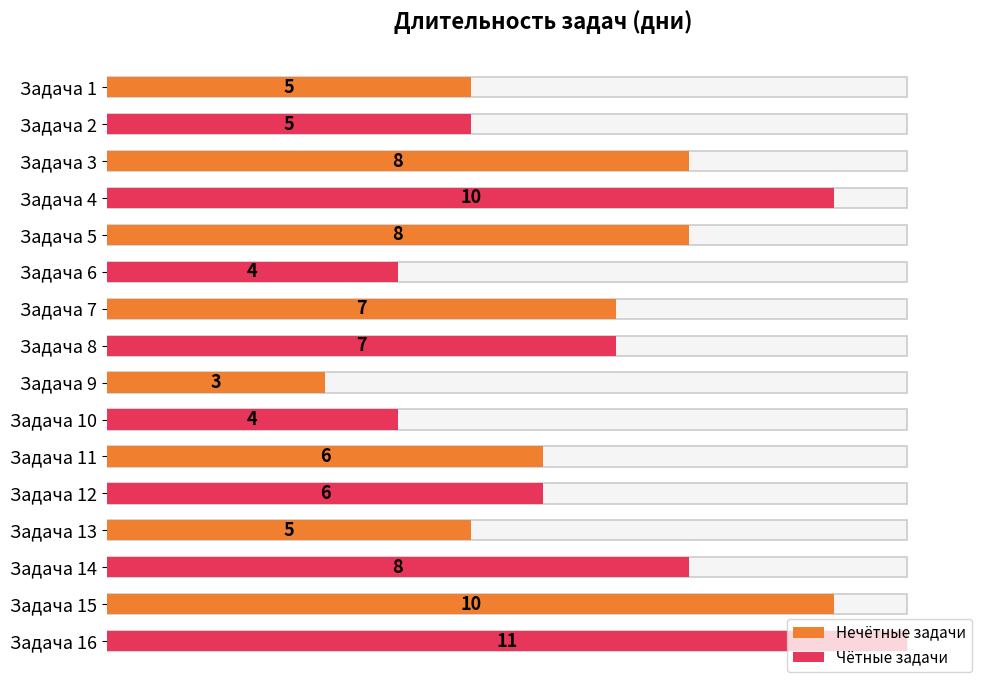

What is the maximum value shown in the chart?

11